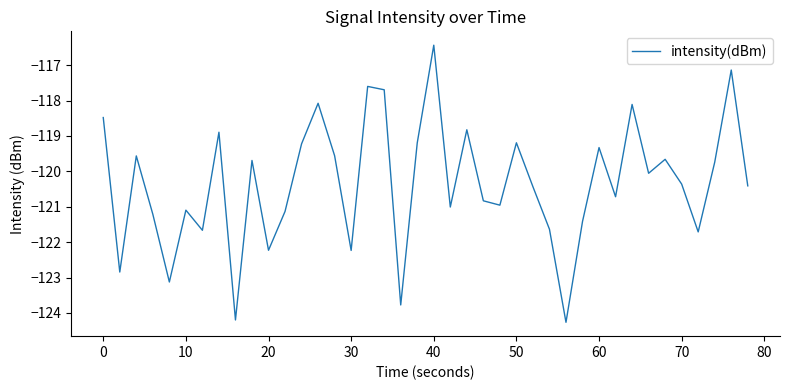

What is the difference between the maximum and minimum values?

7.8